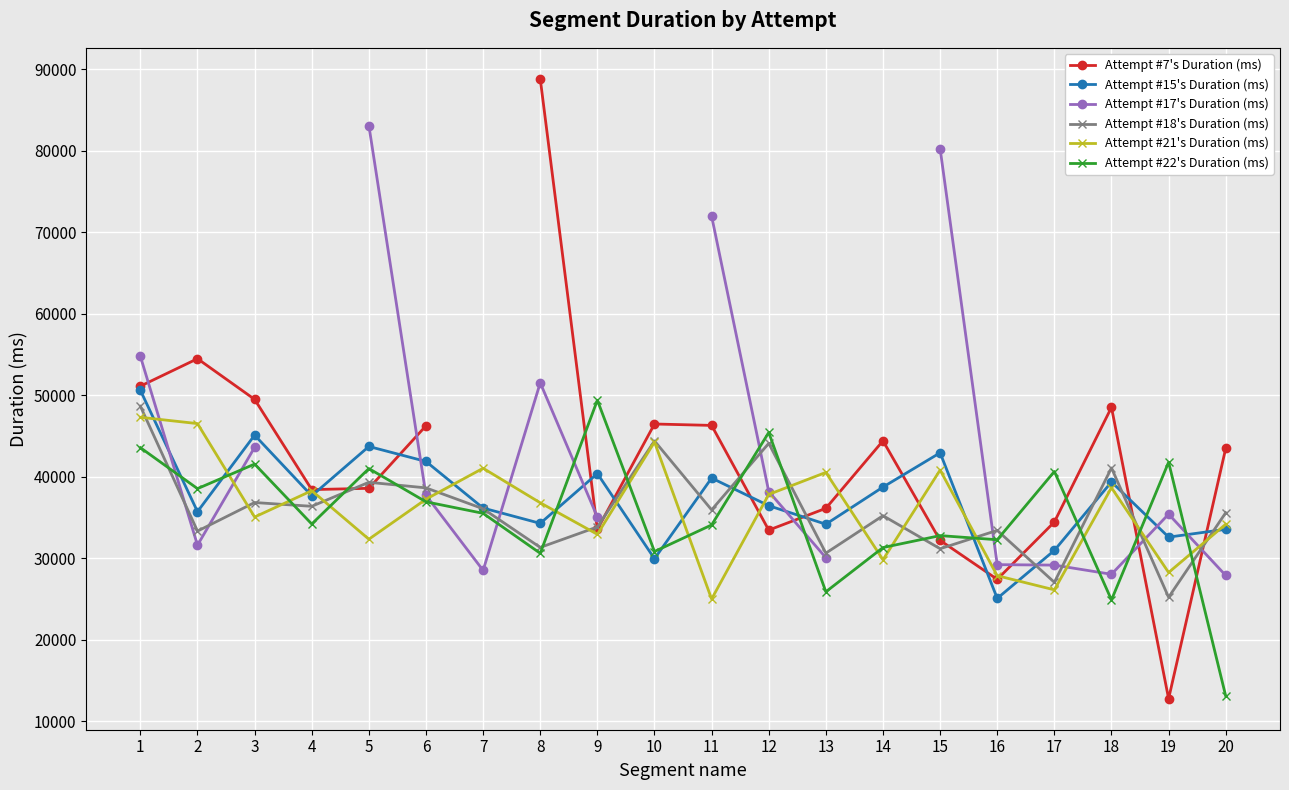

True or false: Attempt #15's Duration (ms) and Attempt #22's Duration (ms) intersect in this chart.

True